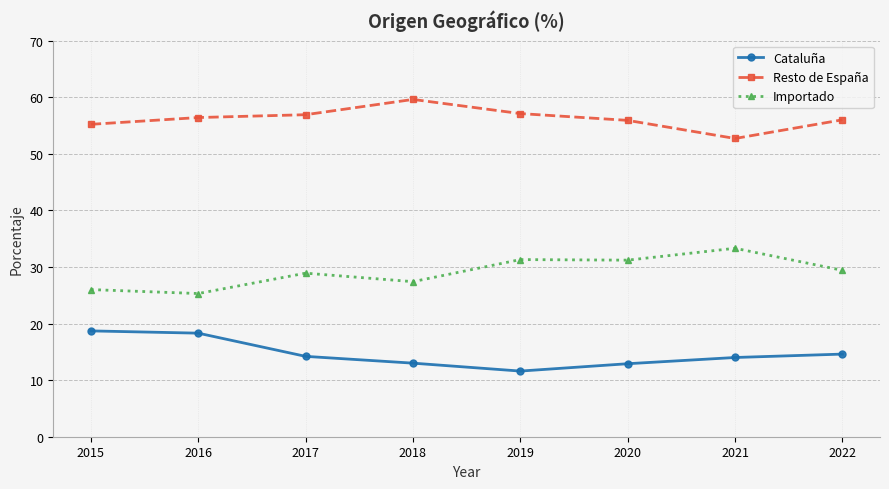

The value of Resto de España at 2021 is 52.7. True or false?

True